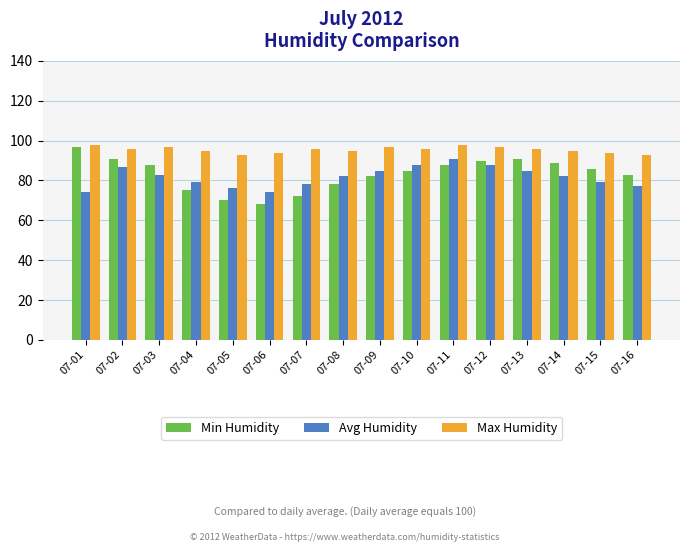

What is the minimum value for Min Humidity?

68